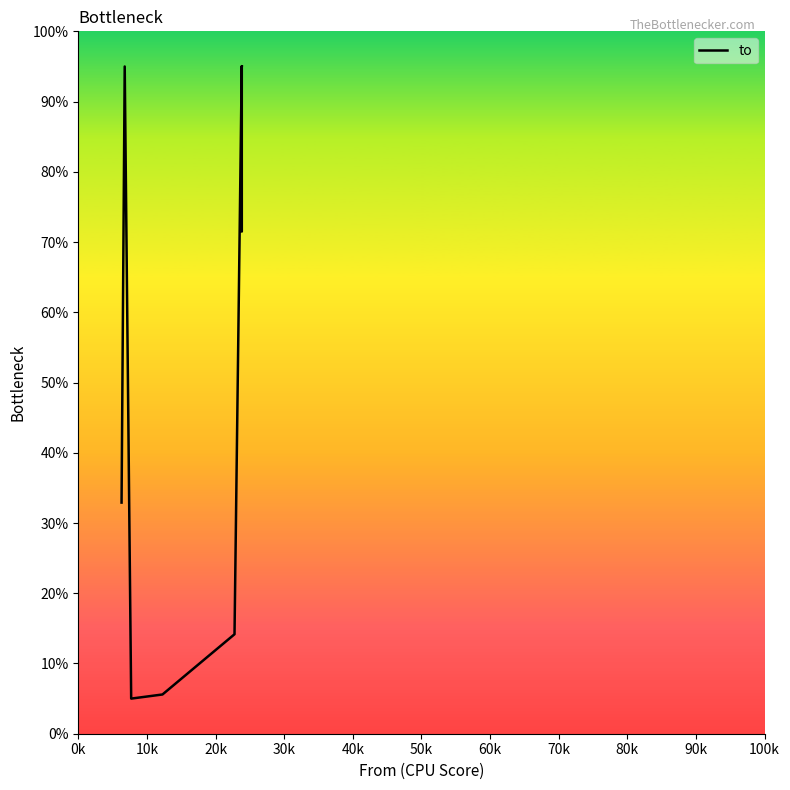

How many data points are less than 79?

6